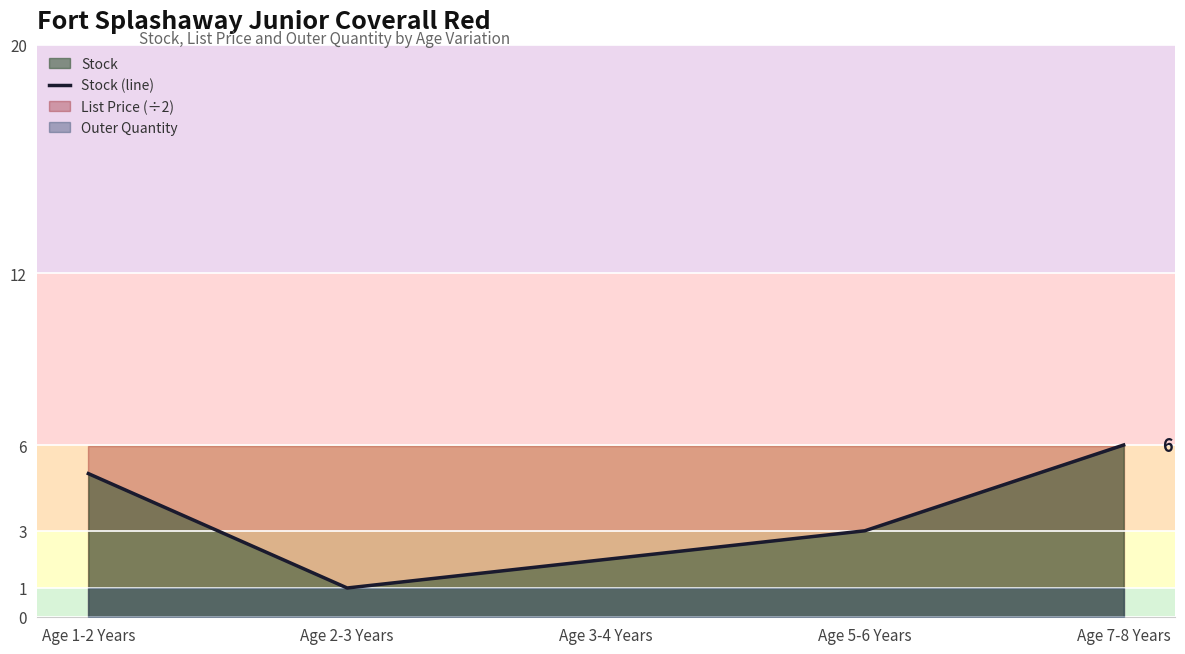

Rank the categories by value from lowest to highest.

Age 2-3 Years, Age 3-4 Years, Age 5-6 Years, Age 1-2 Years, Age 7-8 Years